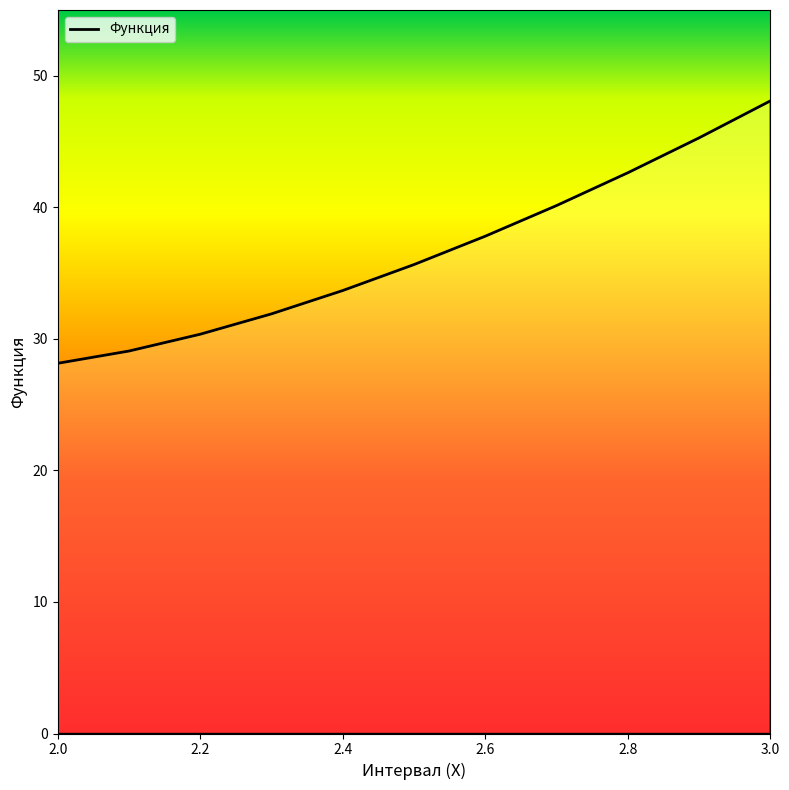

Does the chart display data point markers on the line(s)?

No